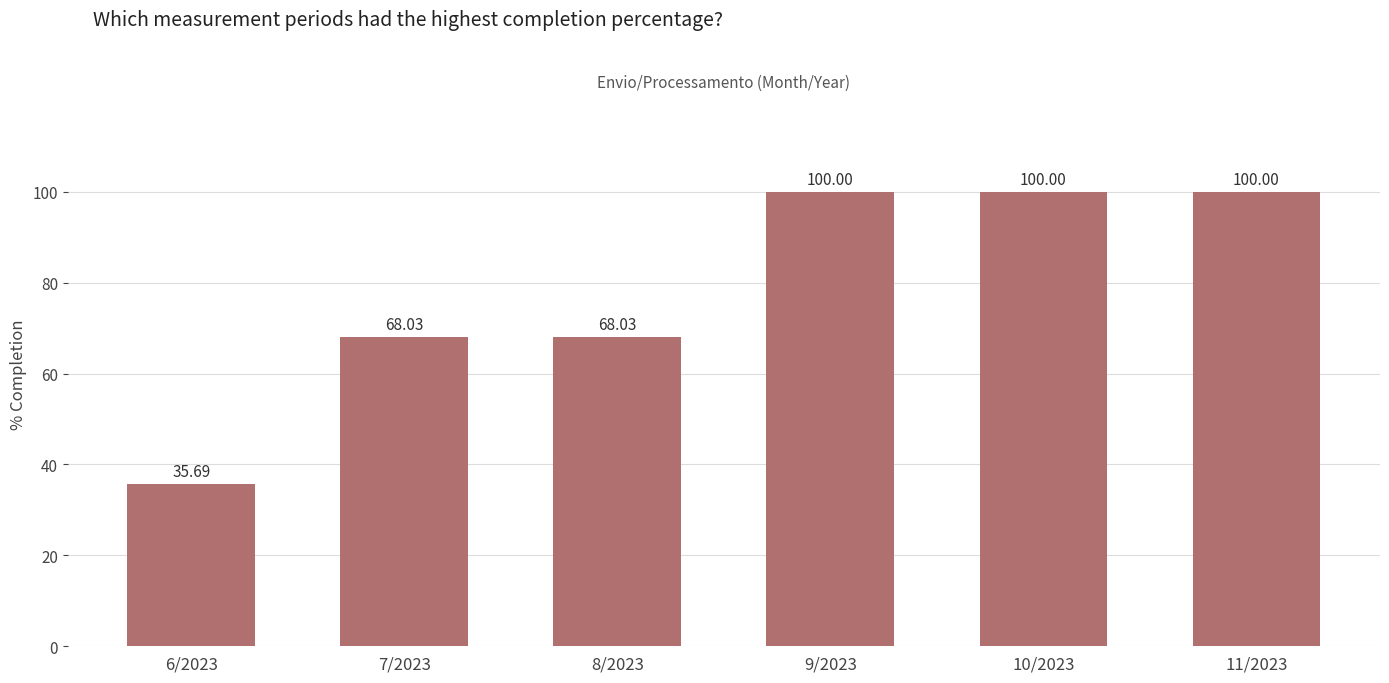

How many bars are there in total?

6